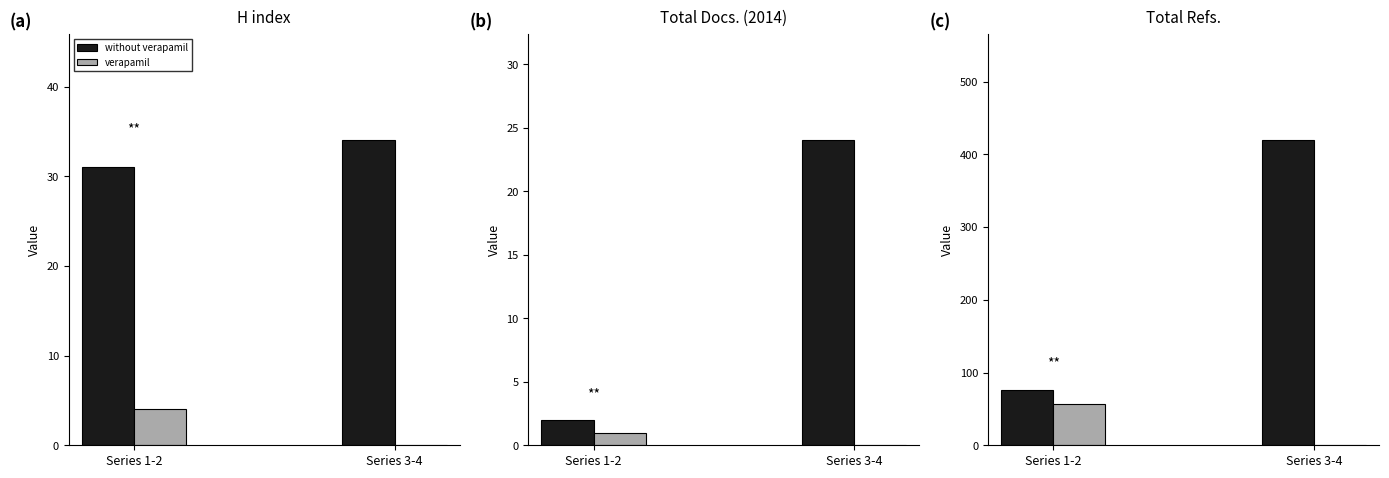

Is it true that verapamil equals 21 at Series 1-2?

False